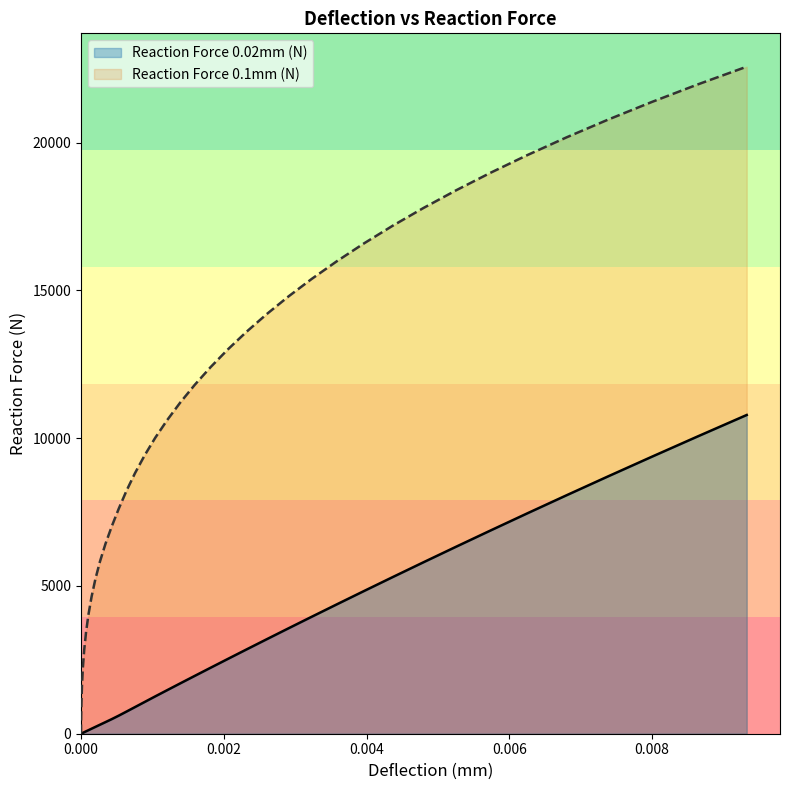

How many data points does each series have?

40